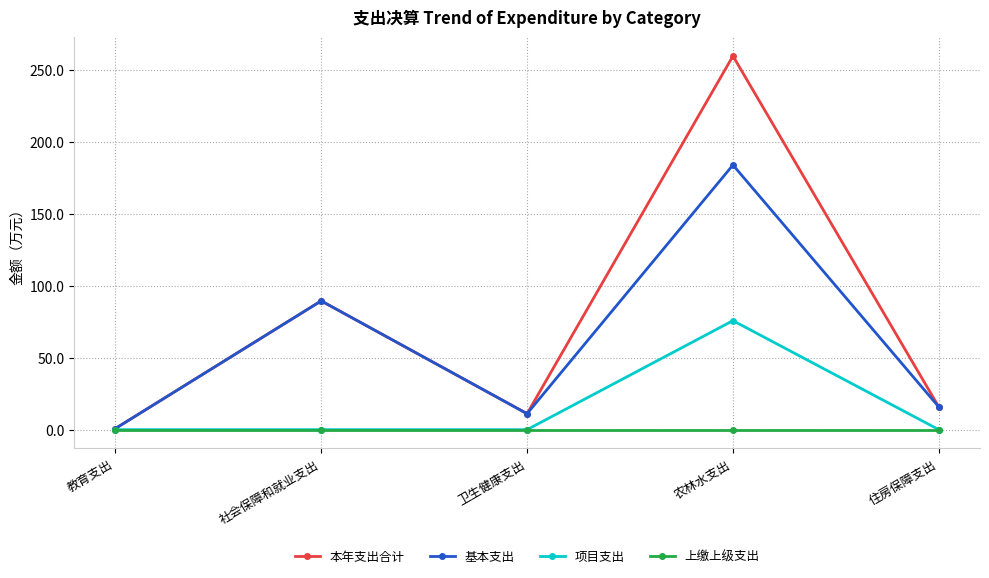

What is the spread (max minus min) of values at 农林水支出?

259.8